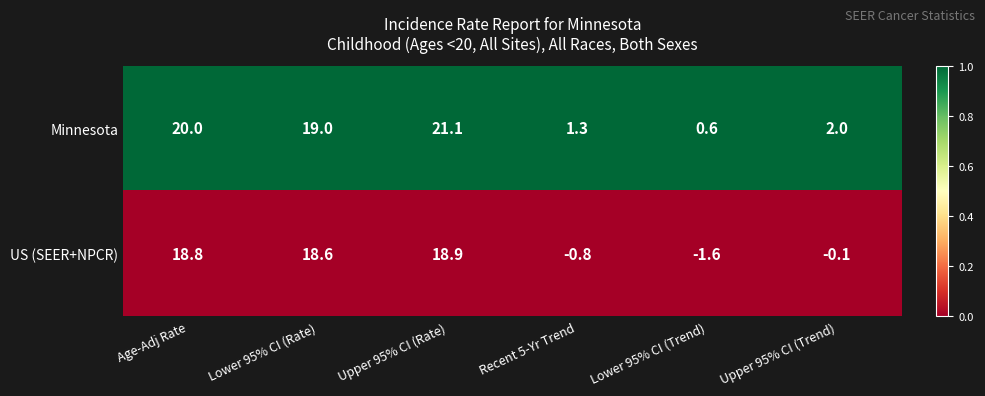

List the series in order of their overall mean, highest first.

Minnesota, US (SEER+NPCR)